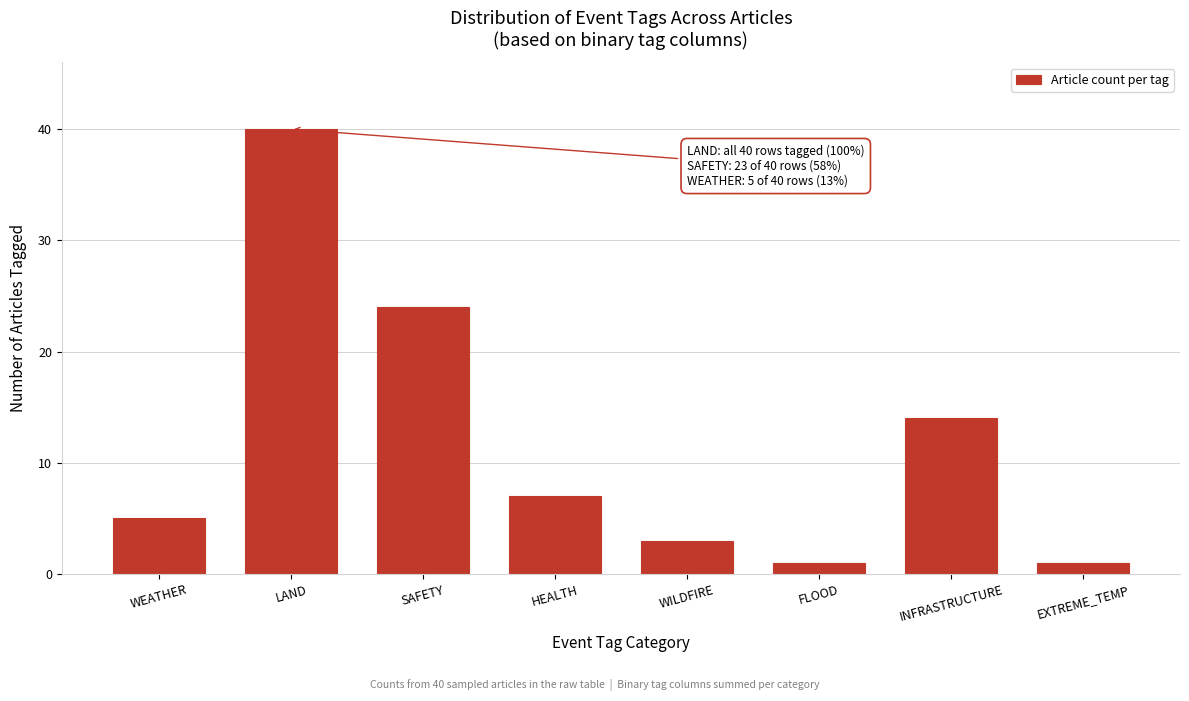

Reading right to left, what are all the values shown in this chart?

1	14	1	3	7	24	40	5